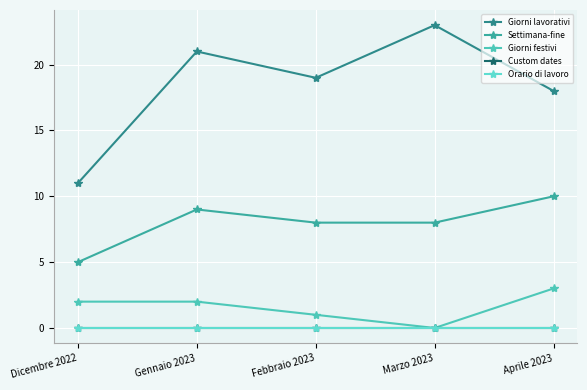

At how many categories does at least one series exceed 0?

5